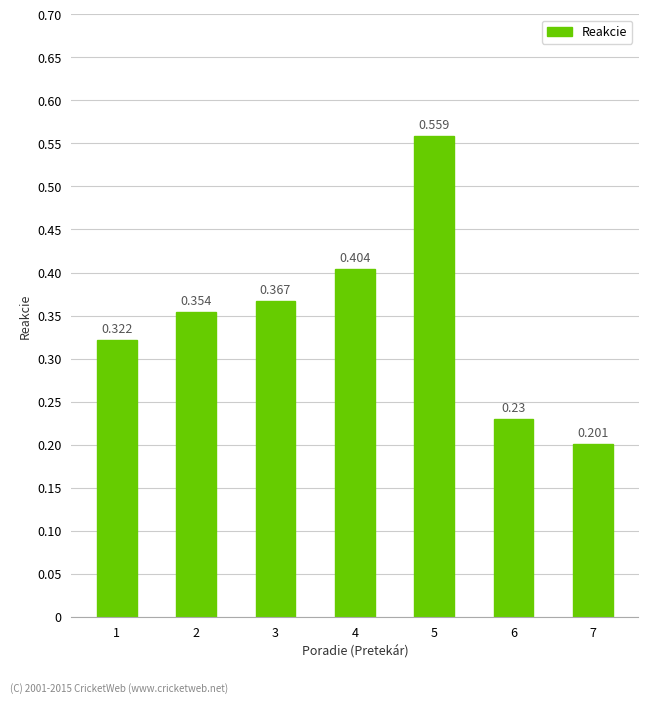

Rank the categories by value from highest to lowest.

5, 4, 3, 2, 1, 6, 7